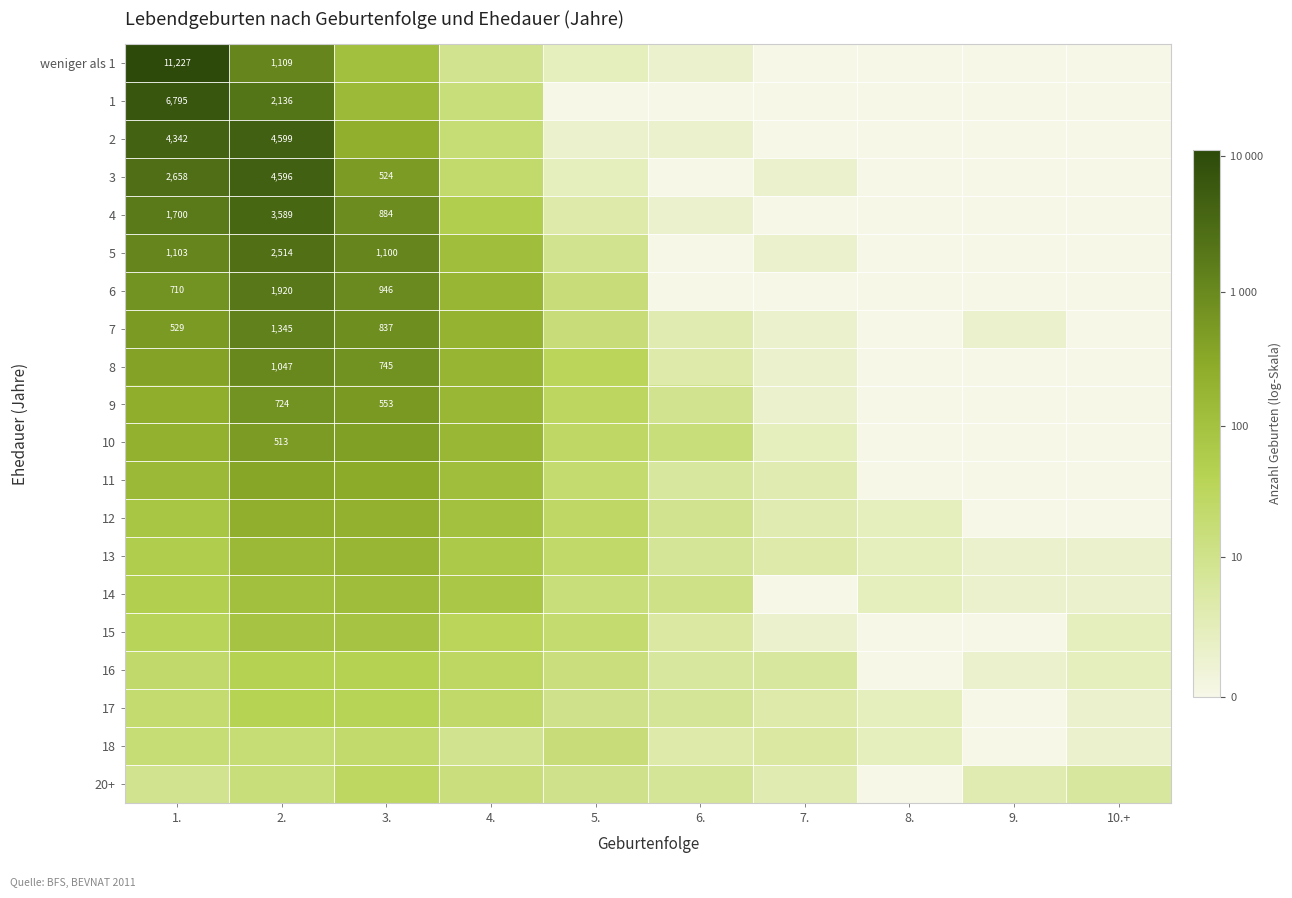

Rank the series at 5. from lowest to highest value.

1, 2, weniger als 1, 3, 4, 5, 17, 20+, 16, 14, 6, 7, 18, 15, 11, 13, 10, 12, 9, 8